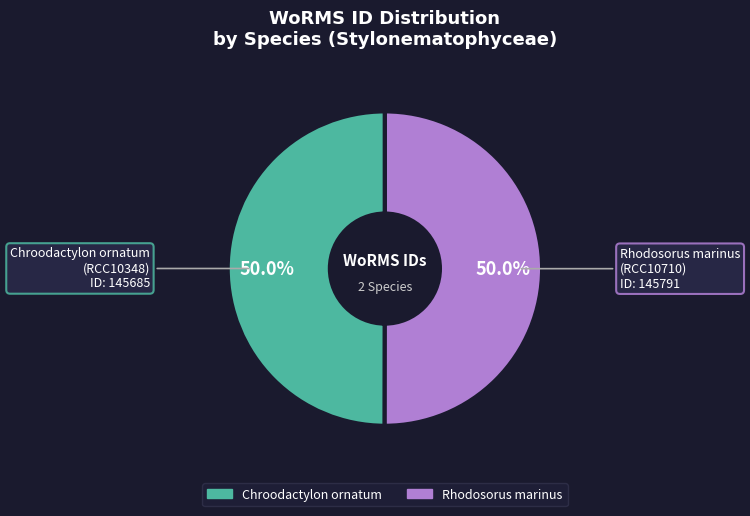

How many segments does this pie chart have?

2